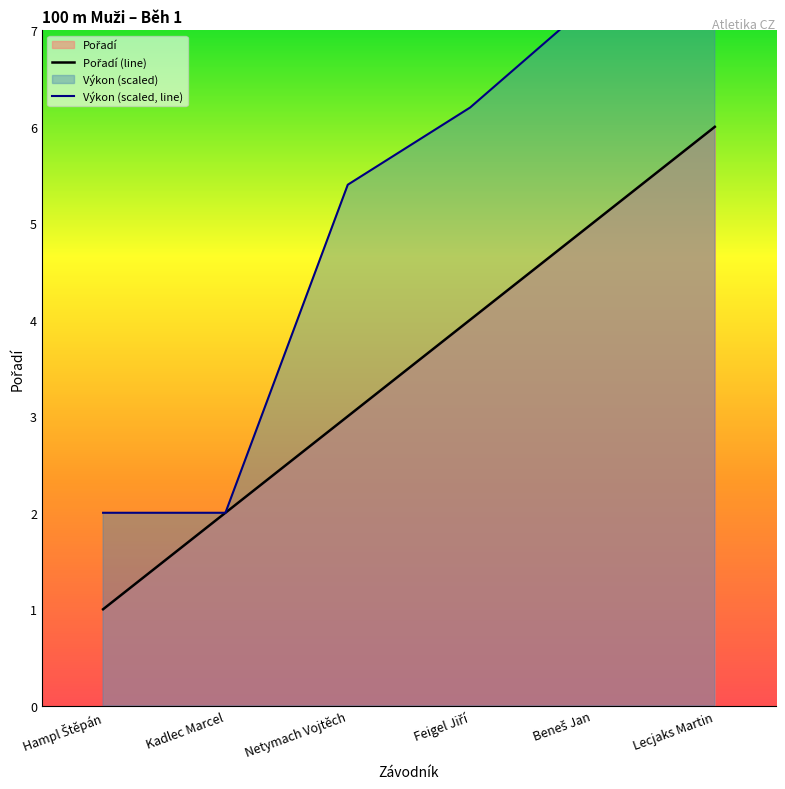

List the labels in order of Výkon (scaled, line) value, largest first.

Lecjaks Martin, Beneš Jan, Feigel Jiří, Netymach Vojtěch, Hampl Štěpán, Kadlec Marcel